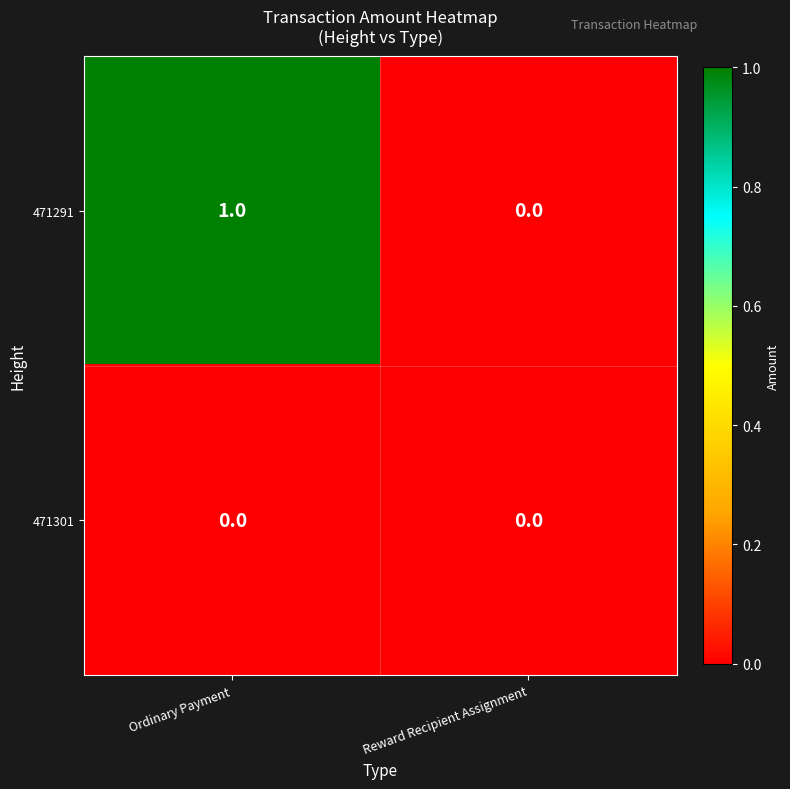

Reading left to right, extract all data points from this chart.

471291: Ordinary Payment=1	Reward Recipient Assignment=0
471301: Ordinary Payment=0	Reward Recipient Assignment=0